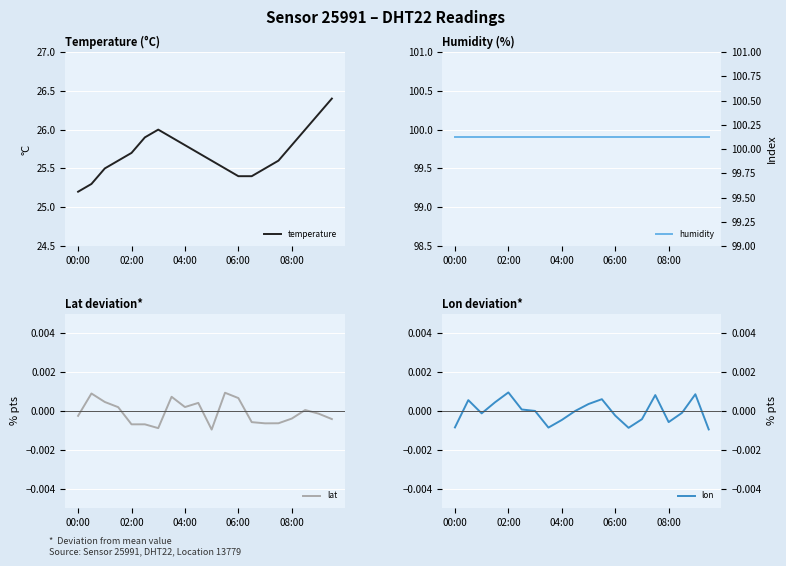

What is the sum of all temperature values?

514.0